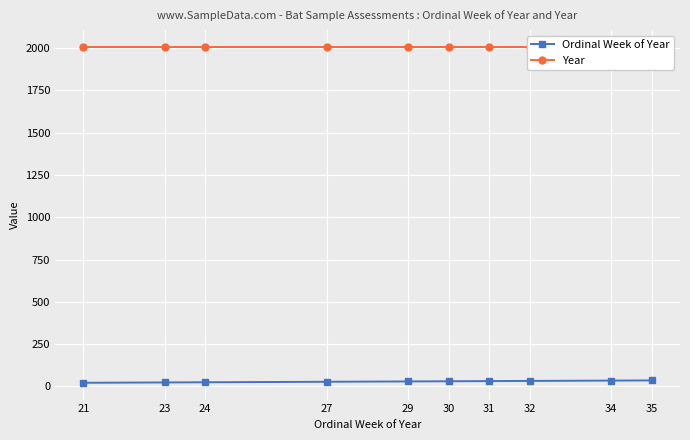

Rank the series at 35 from lowest to highest value.

Ordinal Week of Year, Year